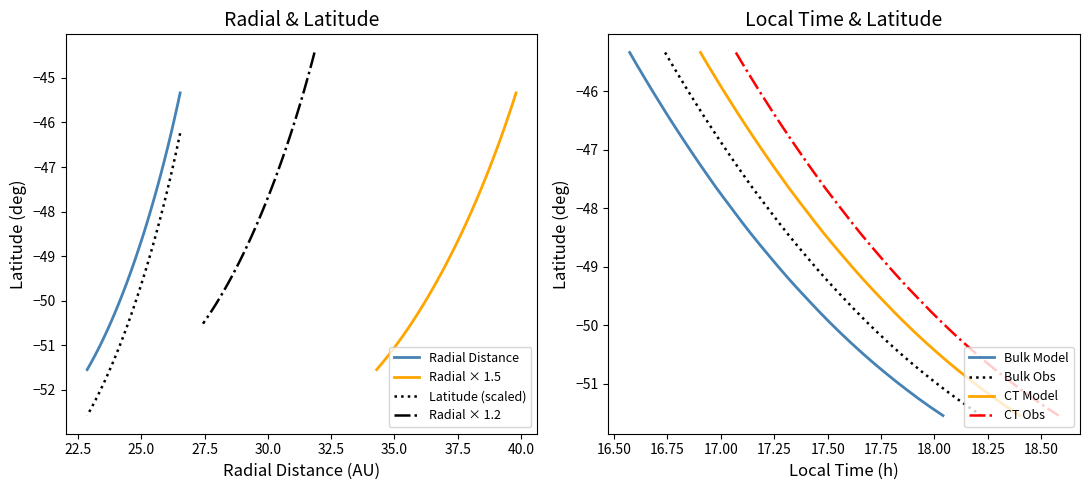

The value of Radial_Distance at 2013-001T18:30 is -22.2. True or false?

False